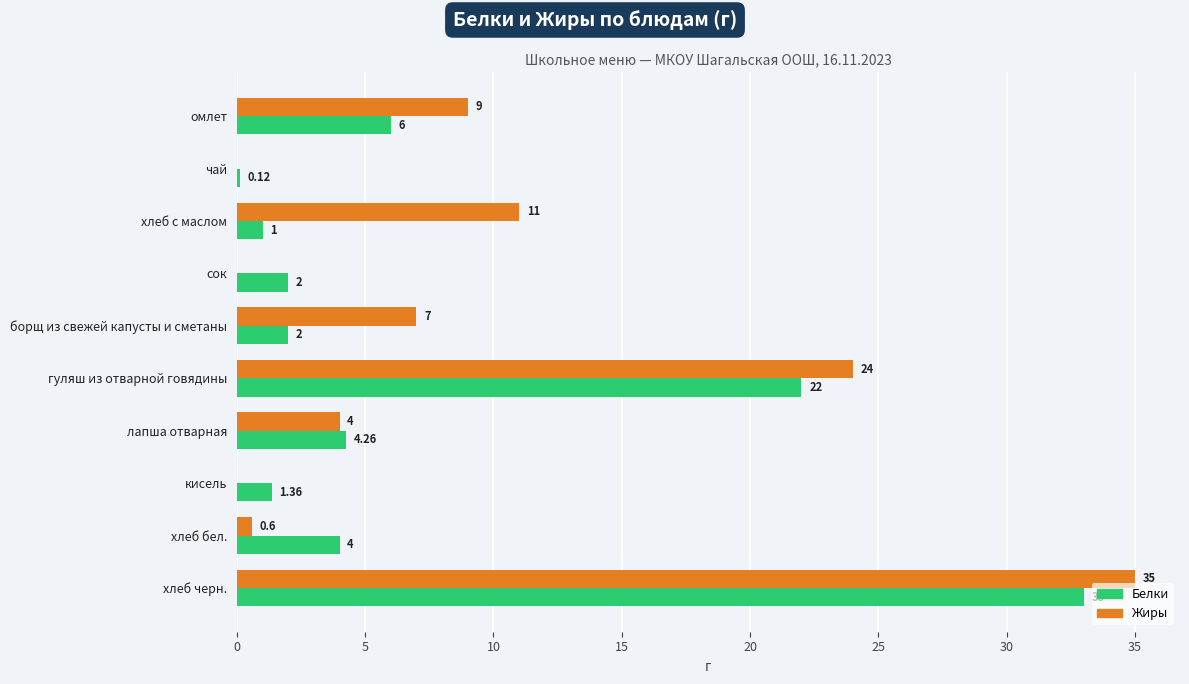

At which category is the sum across all series the highest?

хлеб черн.